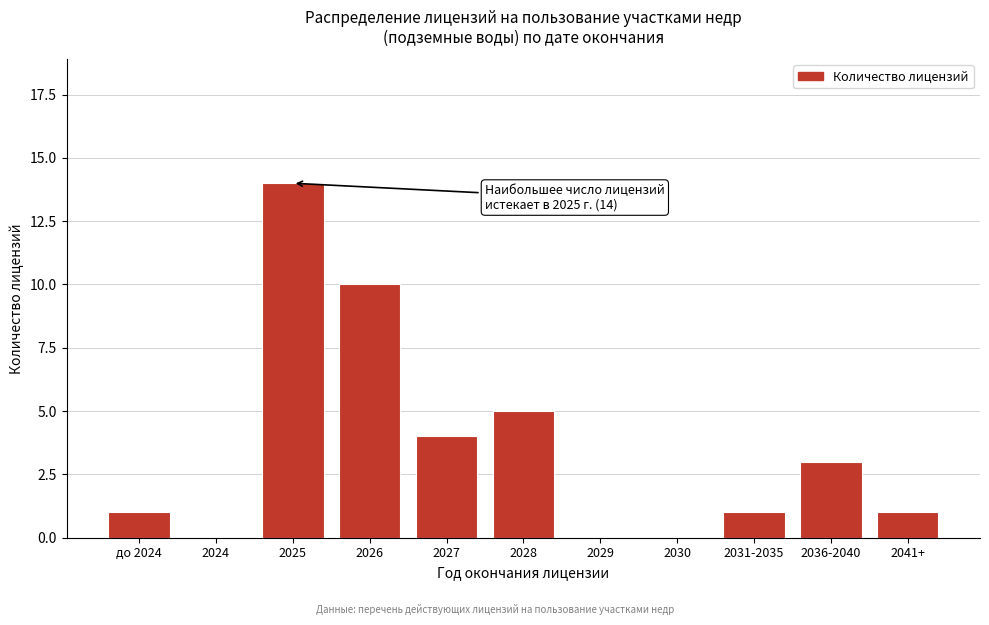

Reading right to left, list all the values displayed in this chart.

2041+=1	2036-2040=3	2031-2035=1	2030=0	2029=0	2028=5	2027=4	2026=10	2025=14	2024=0	до 2024=1